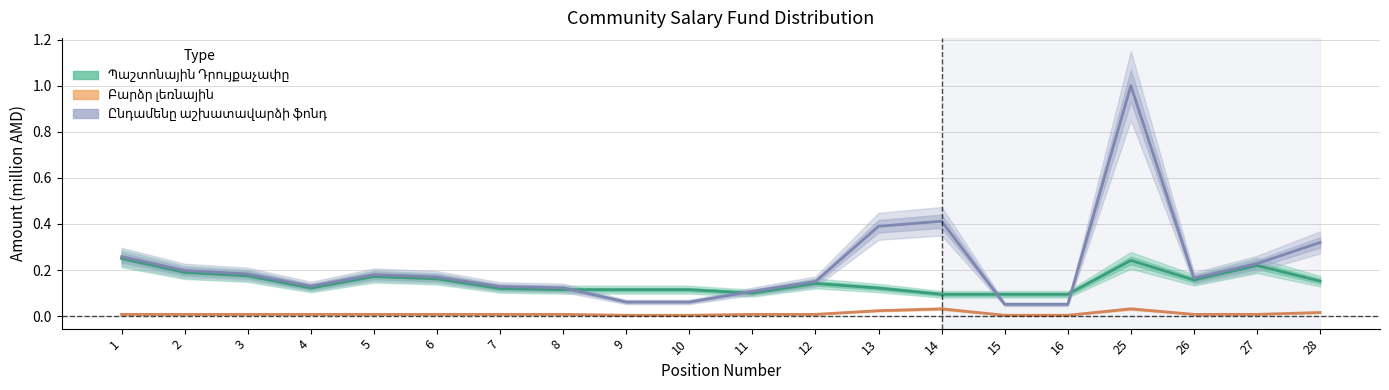

At which category does the chart reach its peak across all series?

25